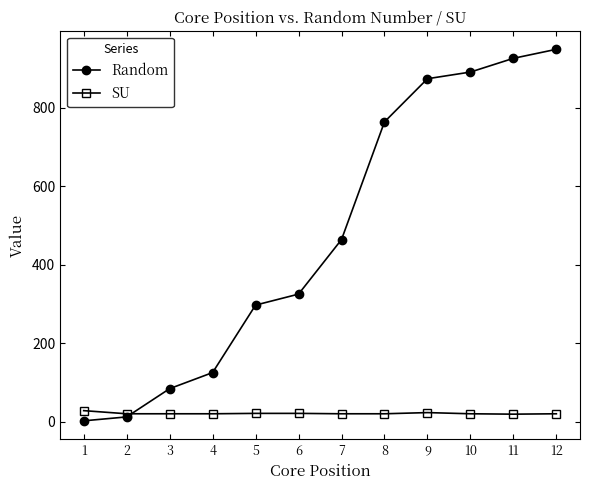

True or false: Random has more than 1 interior local peaks.

False